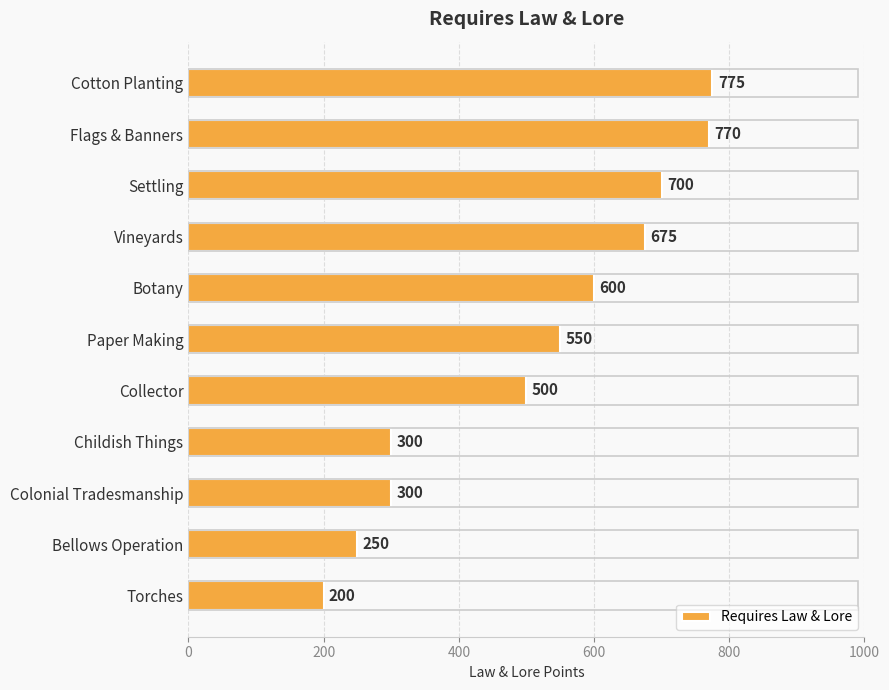

What is the average value?

511